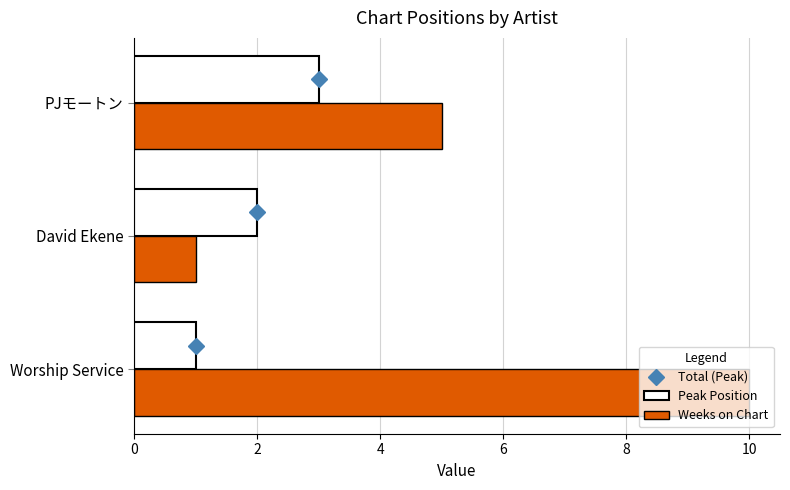

What is the sum of all Peak Position values?

6